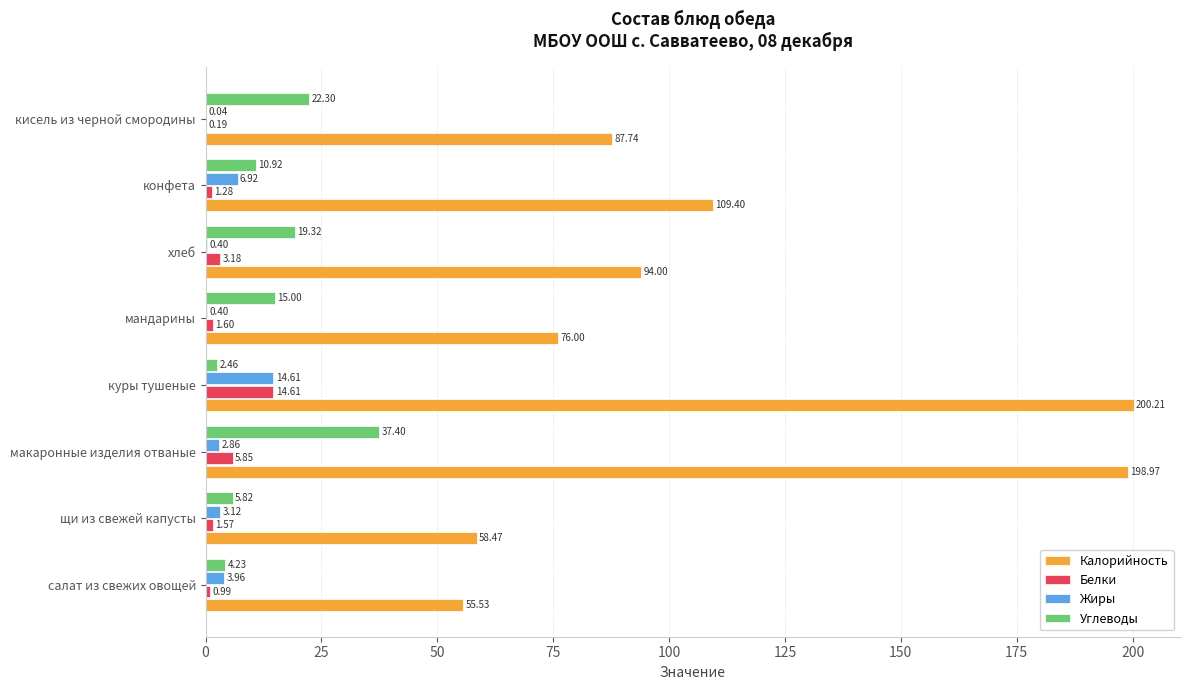

Where is Белки nearest to the value 7?

макаронные изделия отваные